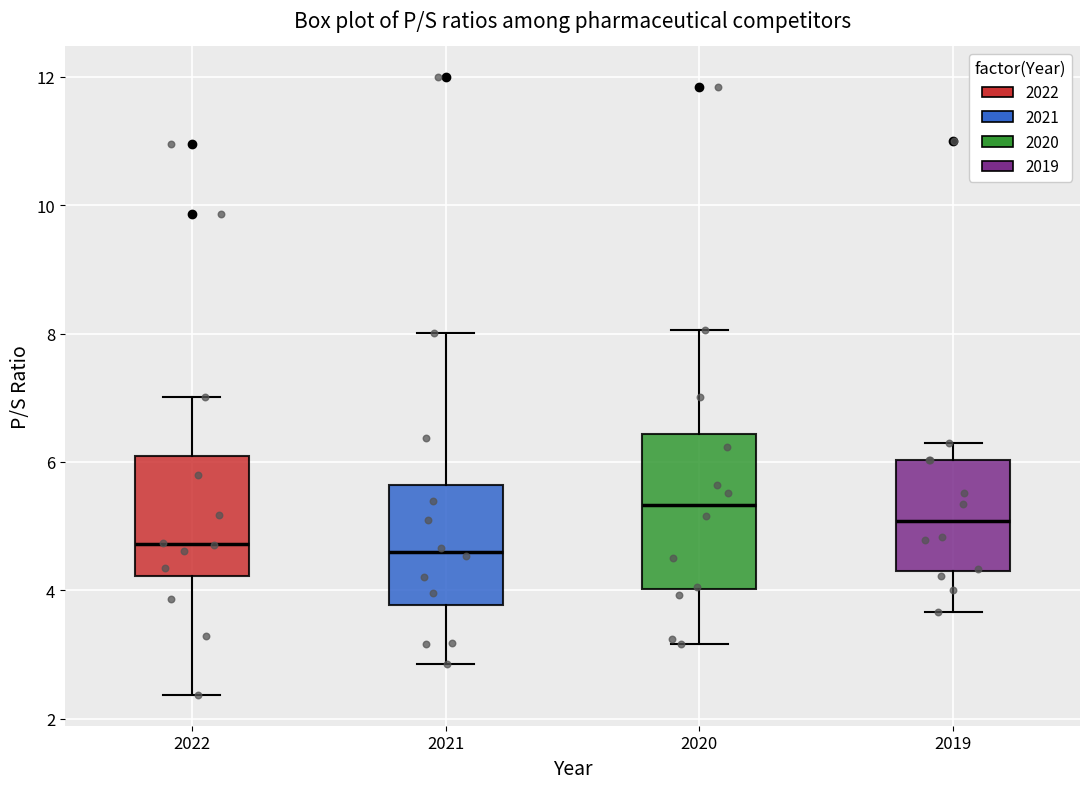

Reading left to right, read every box against the y-axis: the position of its median line, the range the box covers, and the ends of its whiskers. The values are not printed on the chart, so give them approximately, as read against the axis.

2022: median 4.8, box 4.2 to 6.0, whiskers 2.4 to 7.0
2021: median 4.6, box 3.8 to 5.6, whiskers 2.8 to 8.0
2020: median 5.4, box 4.0 to 6.4, whiskers 3.2 to 8.0
2019: median 5.0, box 4.4 to 6.0, whiskers 3.6 to 6.2